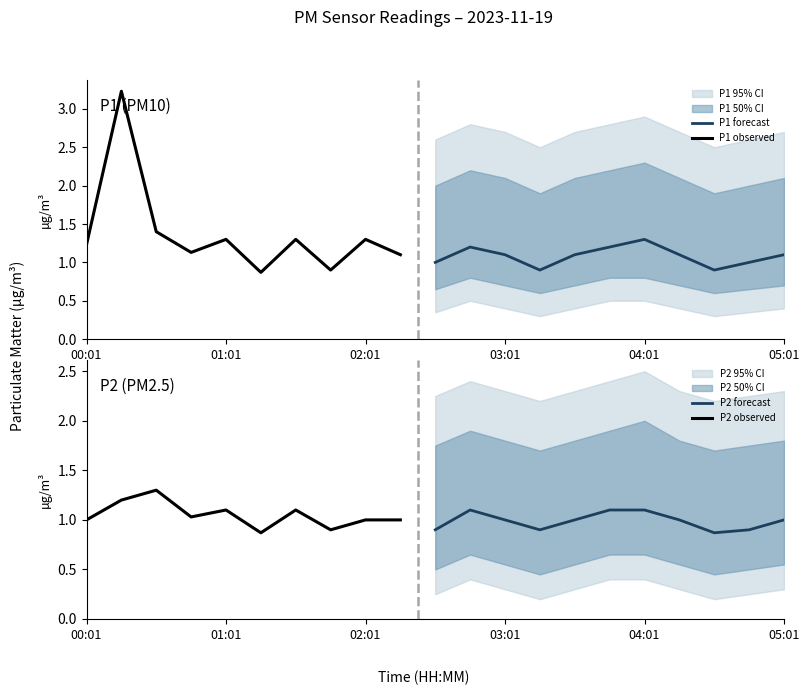

True or false: P2 and P1 intersect in this chart.

False